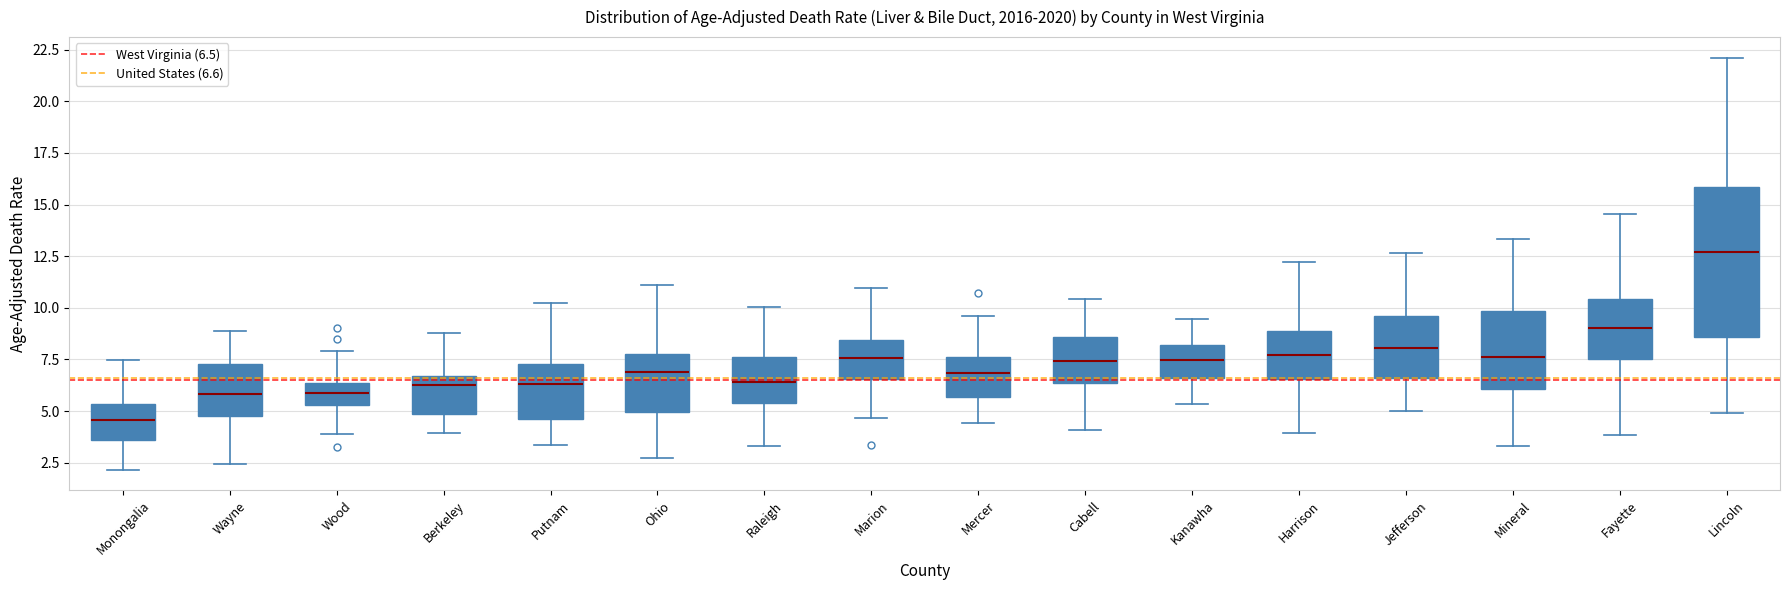

Which box has the highest median line?

Lincoln